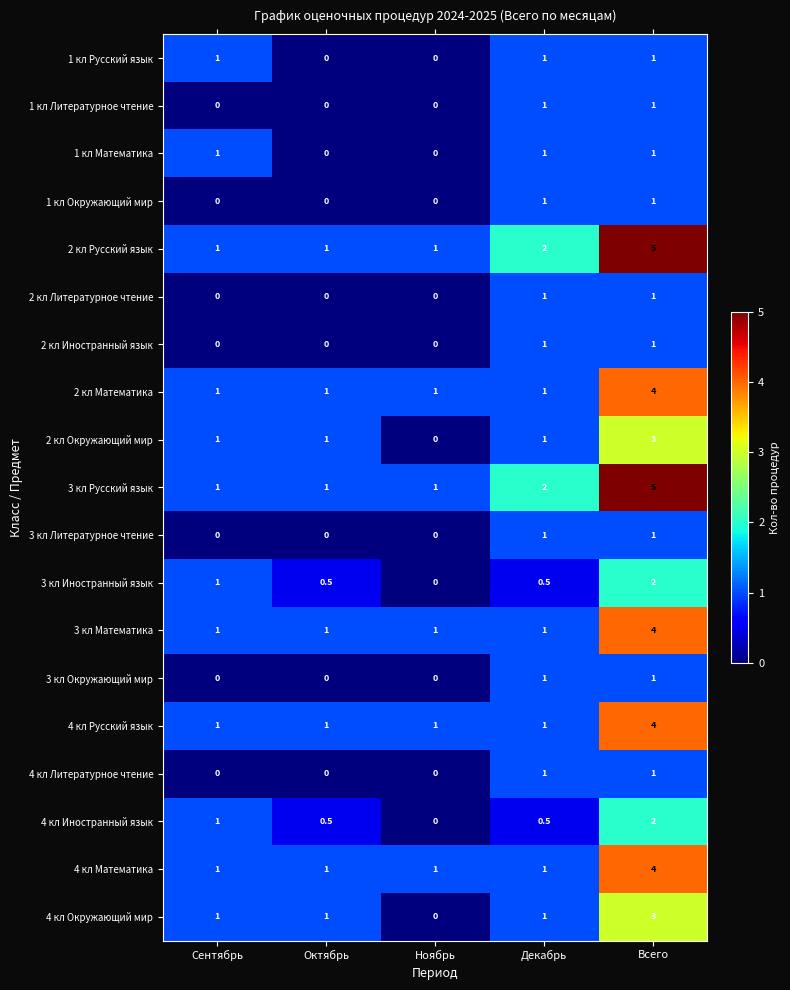

Is the value of 1 кл Окружающий мир at Сентябрь greater than the value of 1 кл Русский язык at Всего?

No